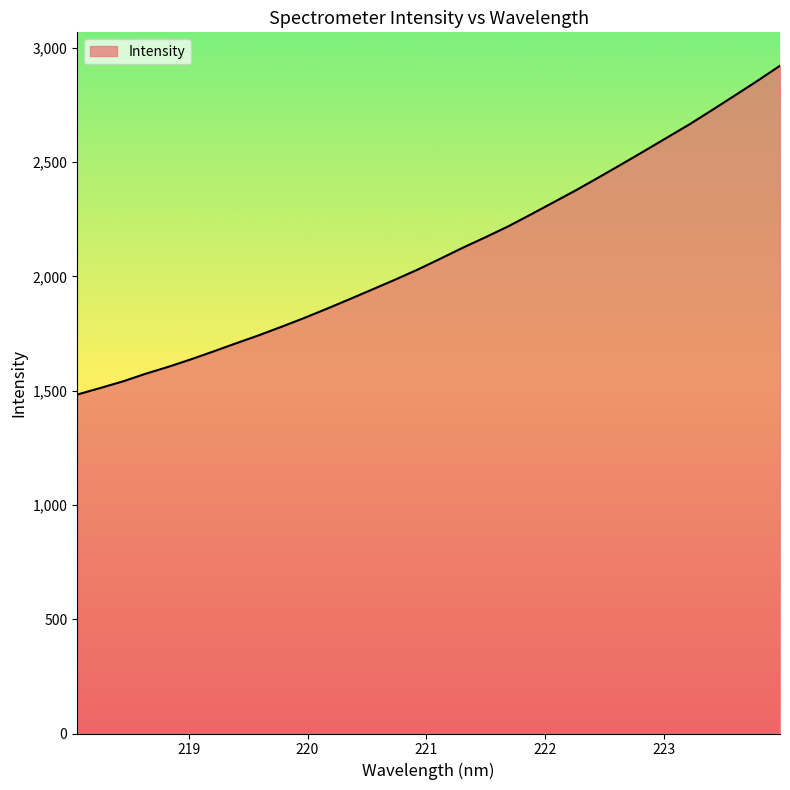

What is the maximum value shown in the chart?

2922.3